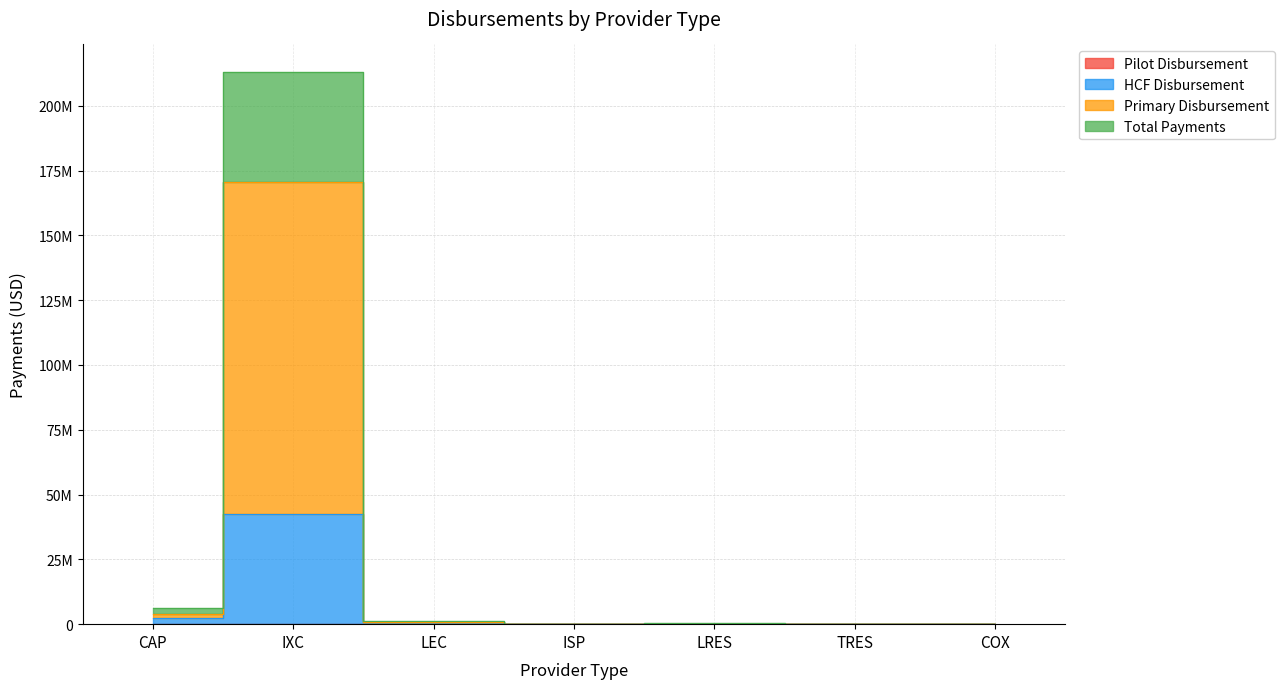

What is the difference between the HCF Disbursement values at IXC and CAP?

40316236